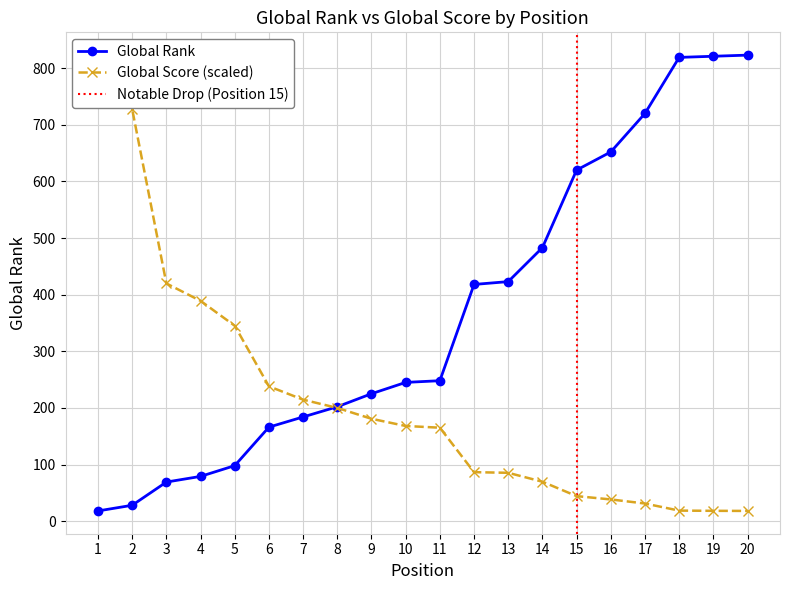

Between 13 and 11, which is larger?

13